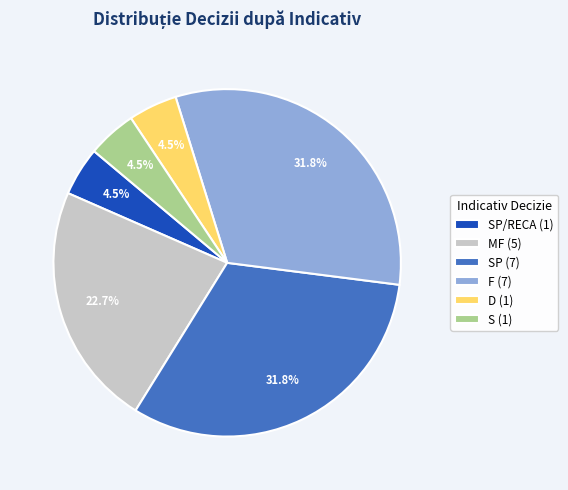

Between MF (5) and SP/RECA (1), which is larger?

MF (5)